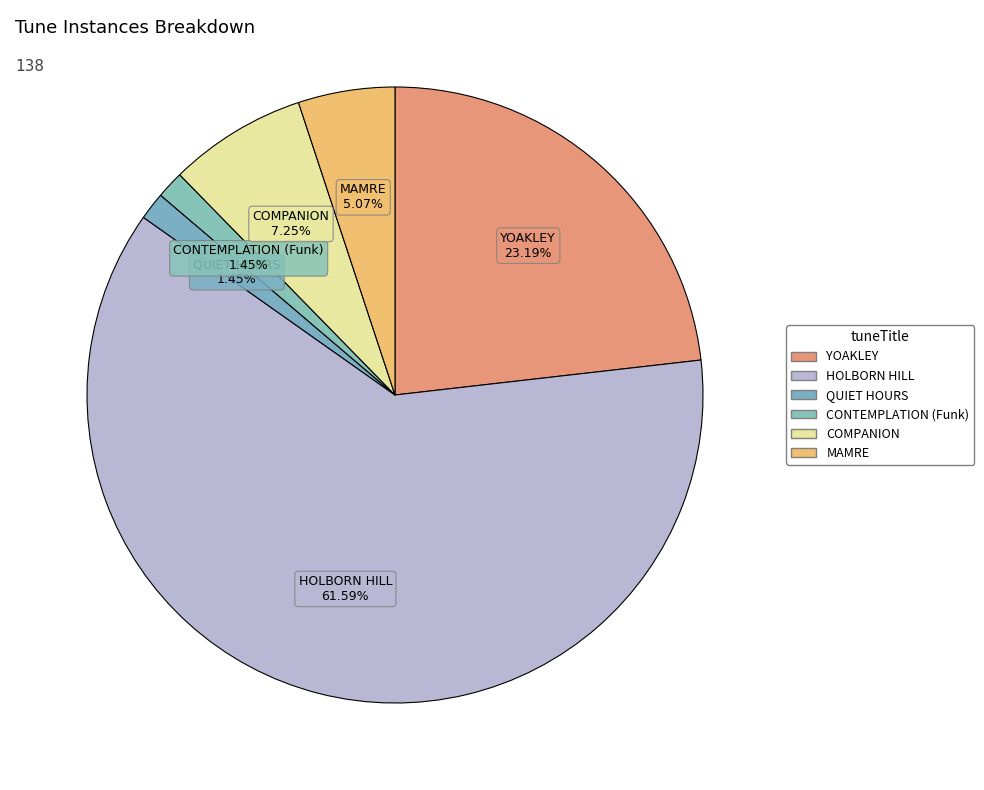

Which category has the biggest portion of the pie?

HOLBORN HILL